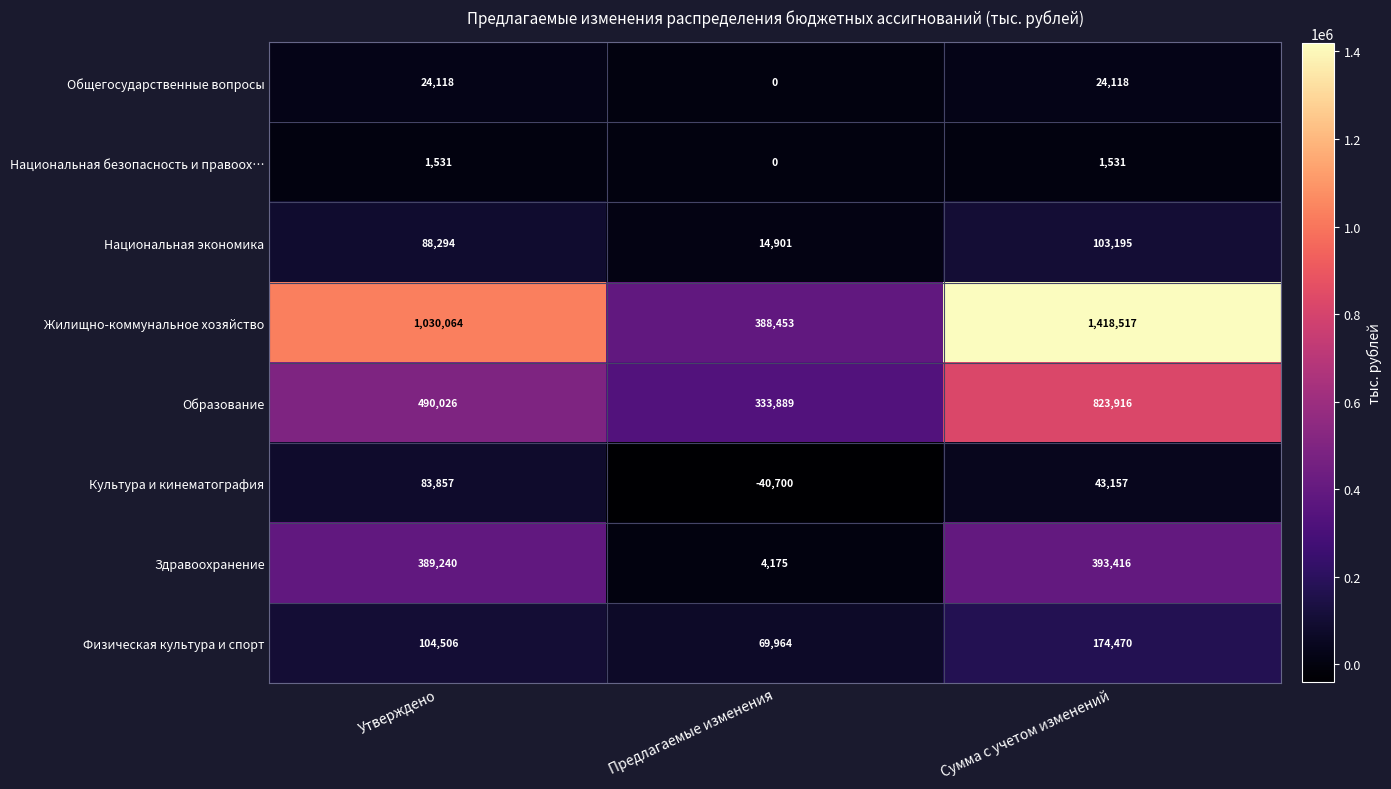

How many values in the Национальная безопасность и правоох… series are below 1531?

1